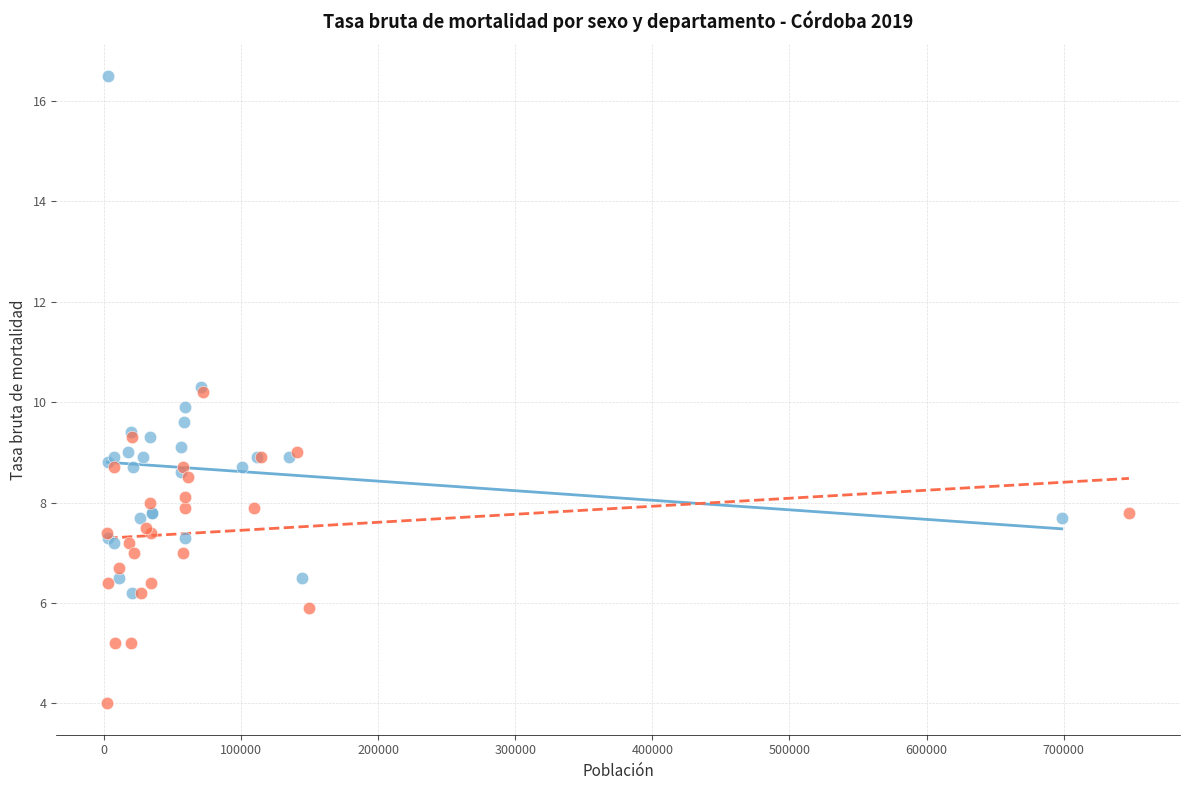

Which series contains the lowest Y value?

Mujeres